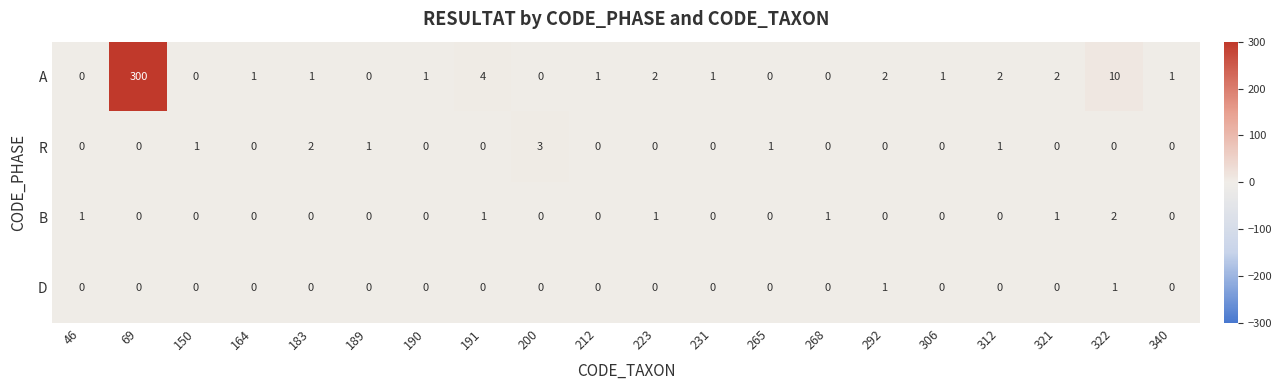

What is the difference between the maximum and minimum values in the R series?

3